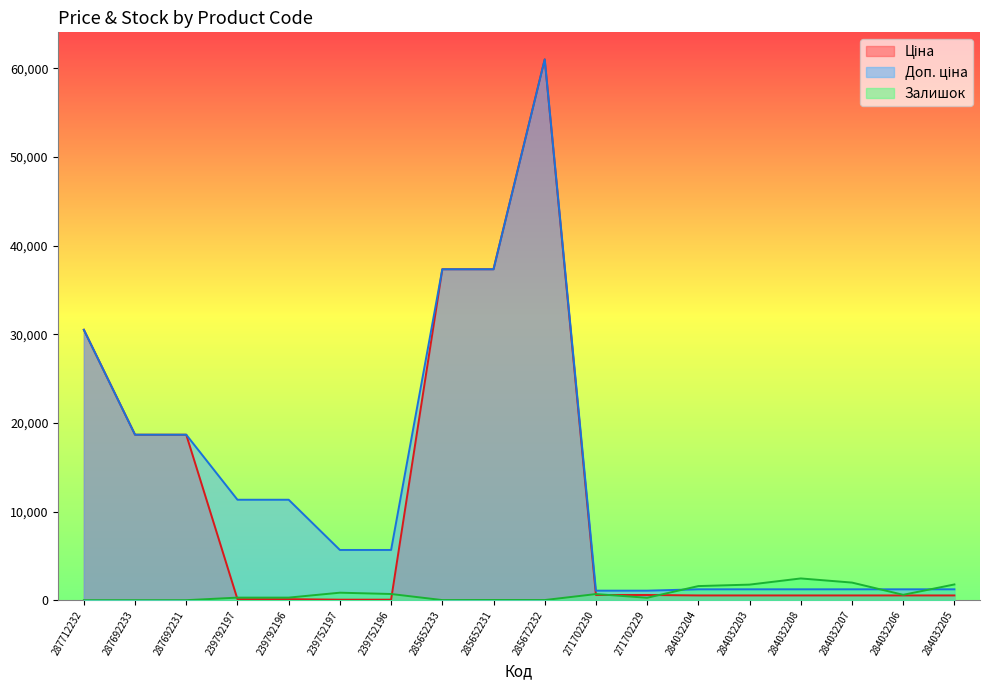

What is the difference between the Залишок values at 284032208 and 287692231?

2453.0